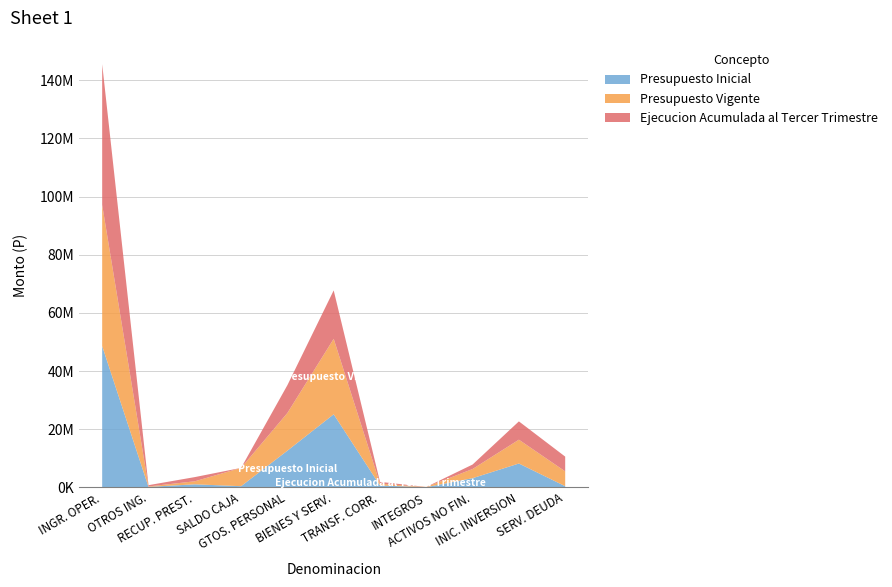

Reading left to right, extract all data points from this chart.

Presupuesto Inicial: 48552649	154532	1036923	396264	12603947	25110051	627769	61061	3150241	8191035	396264
Presupuesto Vigente: 48552649	154532	1036923	6291498	12958490	25959651	627769	61061	3150241	8191035	5087355
Ejecucion Acumulada al Tercer Trimestre: 48401570	434025	1445555	0	9560707	16646545	627769	2332	1542178	6292577	5077717